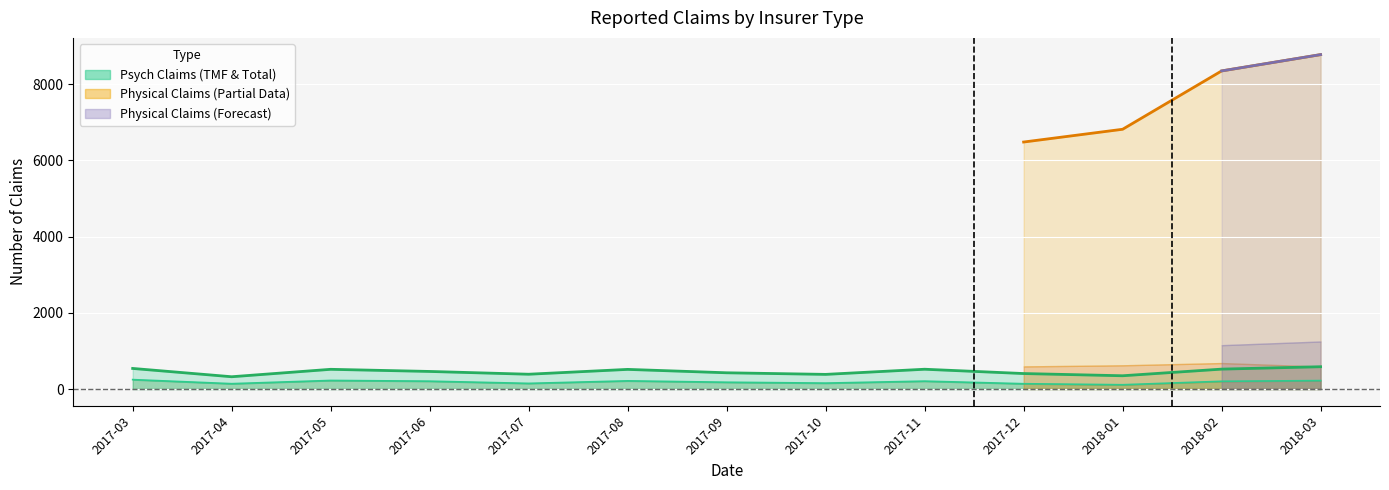

How many data points does each series have?

13